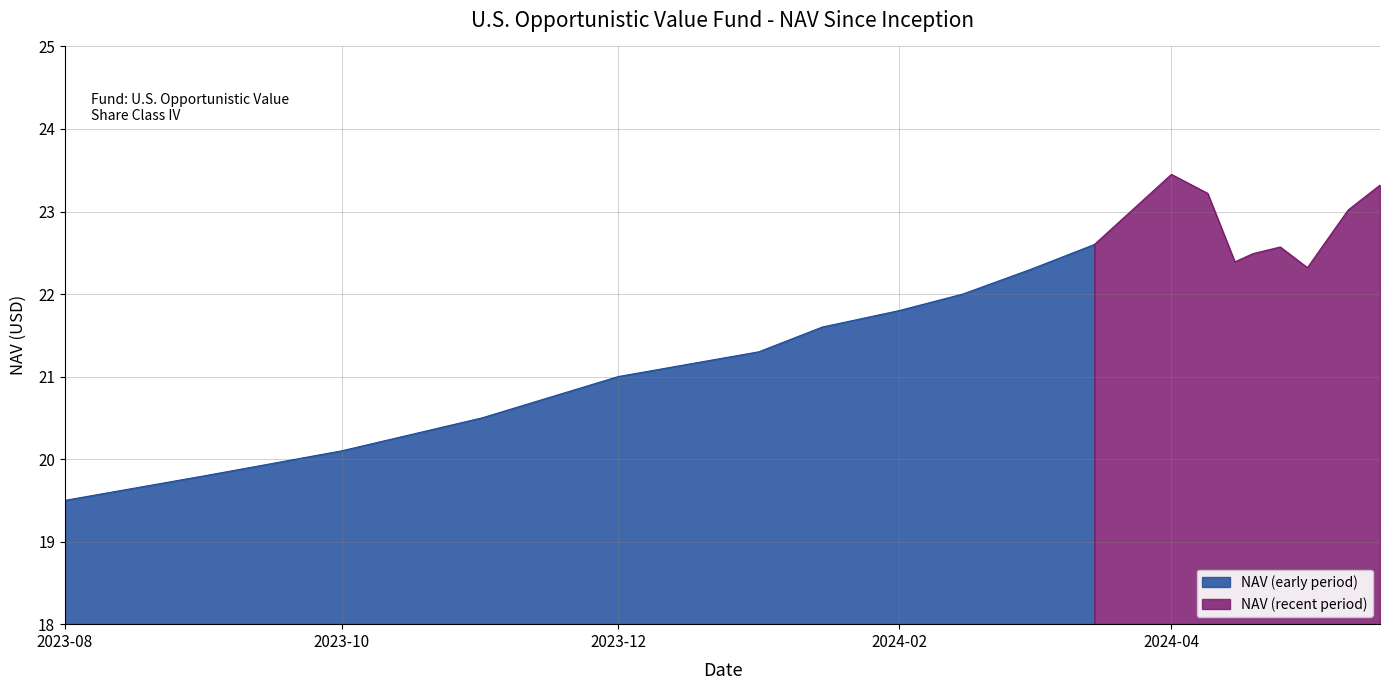

Reading right to left, transcribe all the data shown in this chart.

23.3	23.0	22.7	22.3	22.6	22.5	22.4	23.2	23.4	22.6	22.3	22.0	21.8	21.6	21.3	21.0	20.5	20.1	19.8	19.5